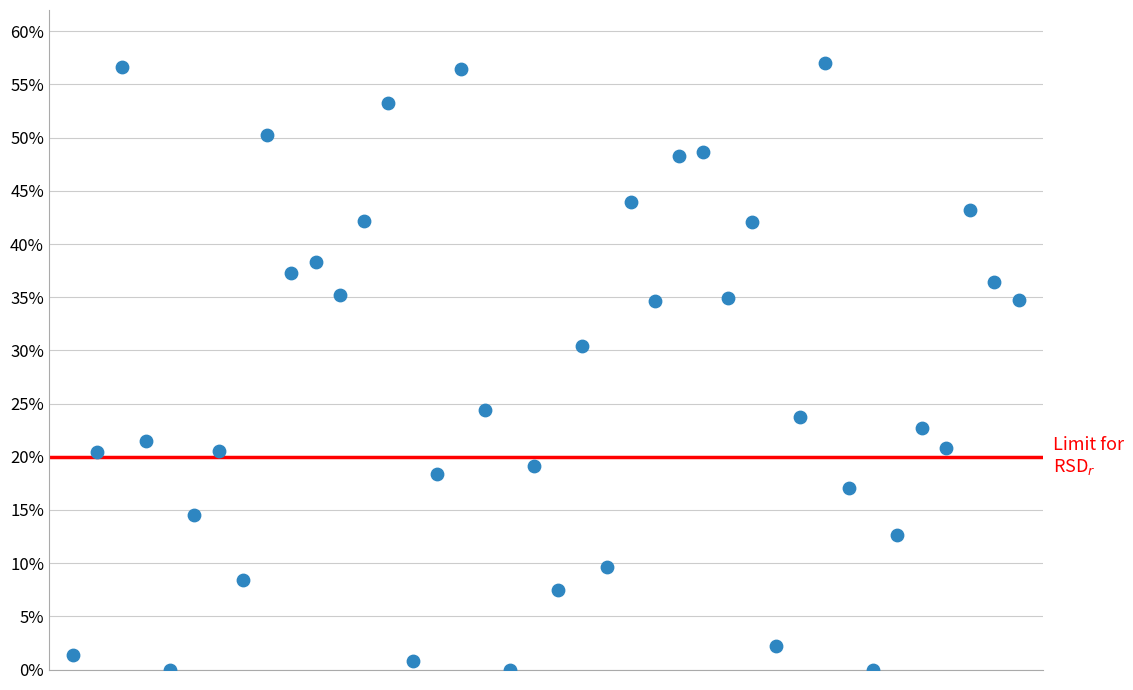

What Y value in the scatter plot is closest to 28?

30.4